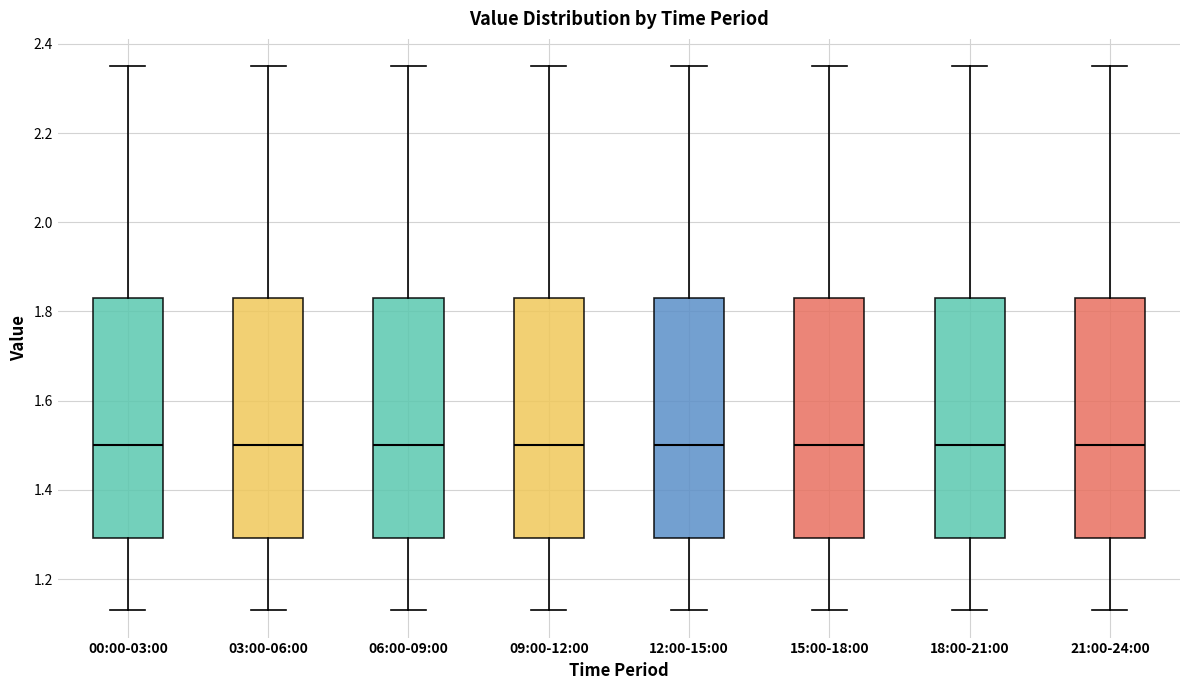

Reading left to right, transcribe this box plot: for each box, give where its median line is, the range the box spans, and where its two whiskers end, as read against the y-axis. The values are not printed on the chart, so give them approximately, as read against the axis.

00:00-03:00: median 1.50, box 1.30 to 1.84, whiskers 1.14 to 2.36
03:00-06:00: median 1.50, box 1.30 to 1.84, whiskers 1.14 to 2.36
06:00-09:00: median 1.50, box 1.30 to 1.84, whiskers 1.14 to 2.36
09:00-12:00: median 1.50, box 1.30 to 1.84, whiskers 1.14 to 2.36
12:00-15:00: median 1.50, box 1.30 to 1.84, whiskers 1.14 to 2.36
15:00-18:00: median 1.50, box 1.30 to 1.84, whiskers 1.14 to 2.36
18:00-21:00: median 1.50, box 1.30 to 1.84, whiskers 1.14 to 2.36
21:00-24:00: median 1.50, box 1.30 to 1.84, whiskers 1.14 to 2.36